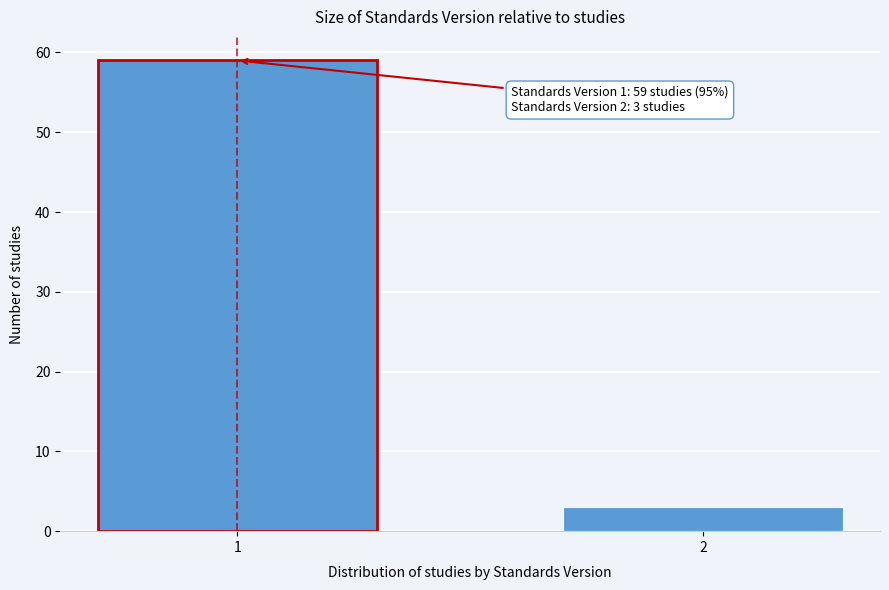

Reading right to left, transcribe all the data shown in this chart.

2=3	1=59